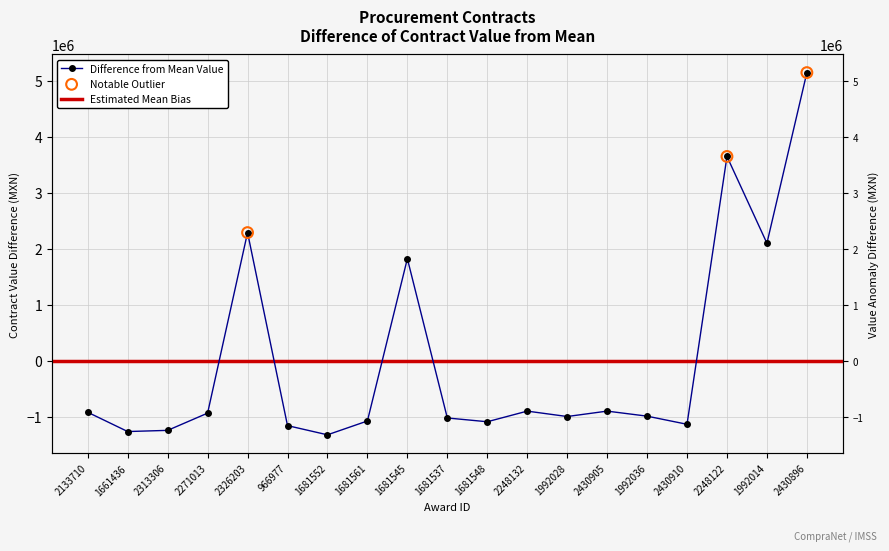

What is the change in value from 2326203 to 1681552?

-3613482.8